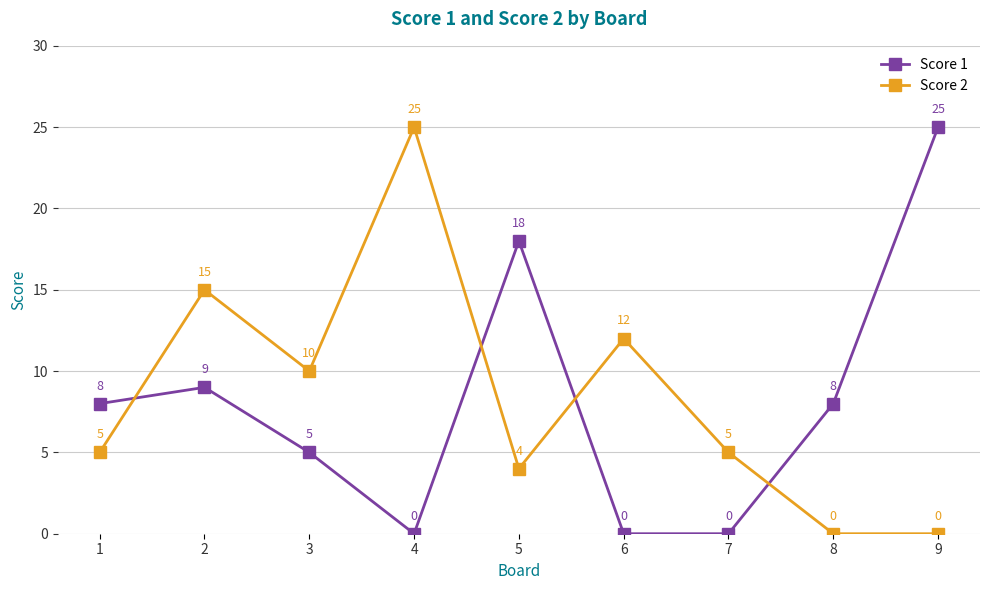

List the series in order of their overall mean, lowest first.

Score 1, Score 2